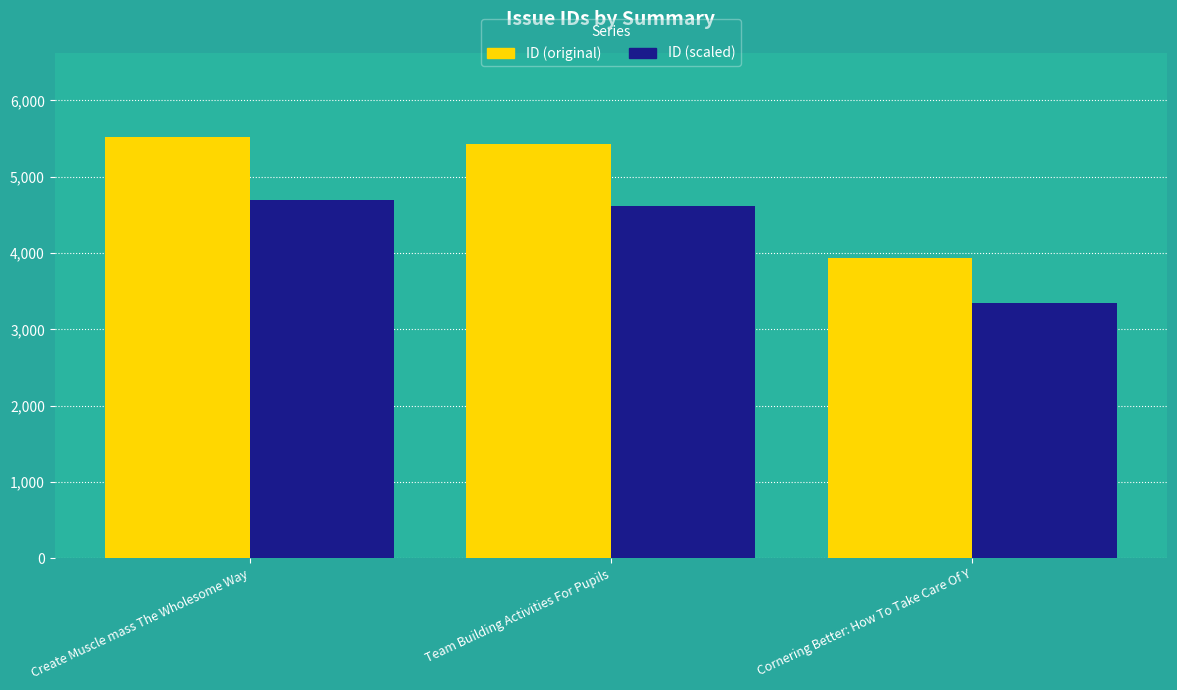

Which series has the largest range (max minus min)?

ID (original)